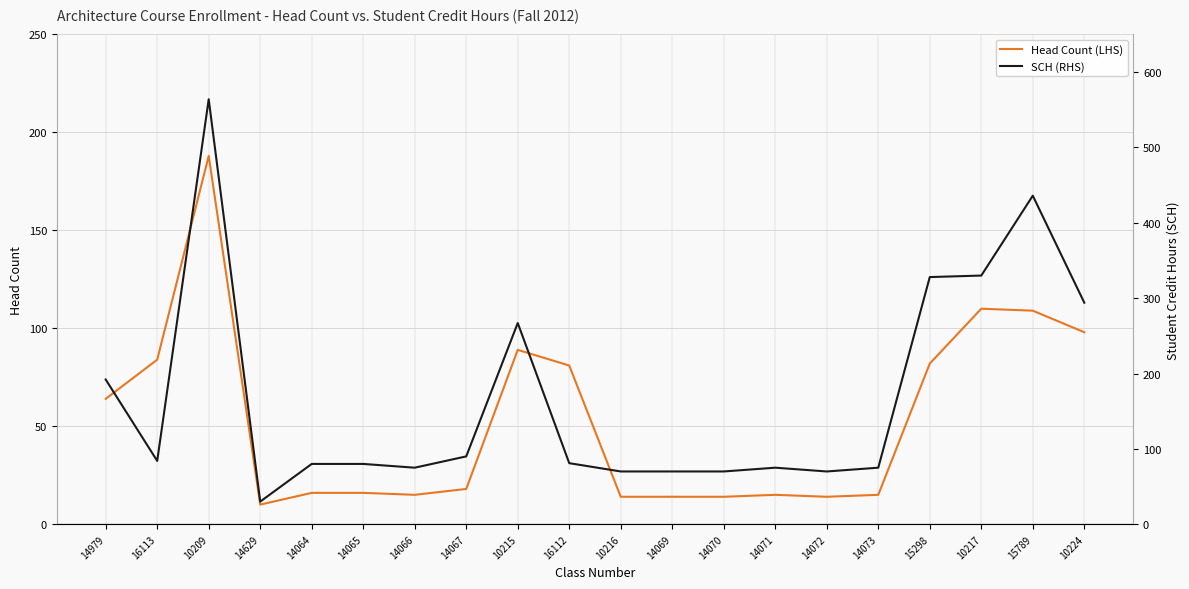

Reading left to right, what are all the values shown in this chart?

Head Count (LHS): 64	84	188	10	16	16	15	18	89	81	14	14	14	15	14	15	82	110	109	98
SCH (RHS): 192	84	564	30	80	80	75	90	267	81	70	70	70	75	70	75	328	330	436	294